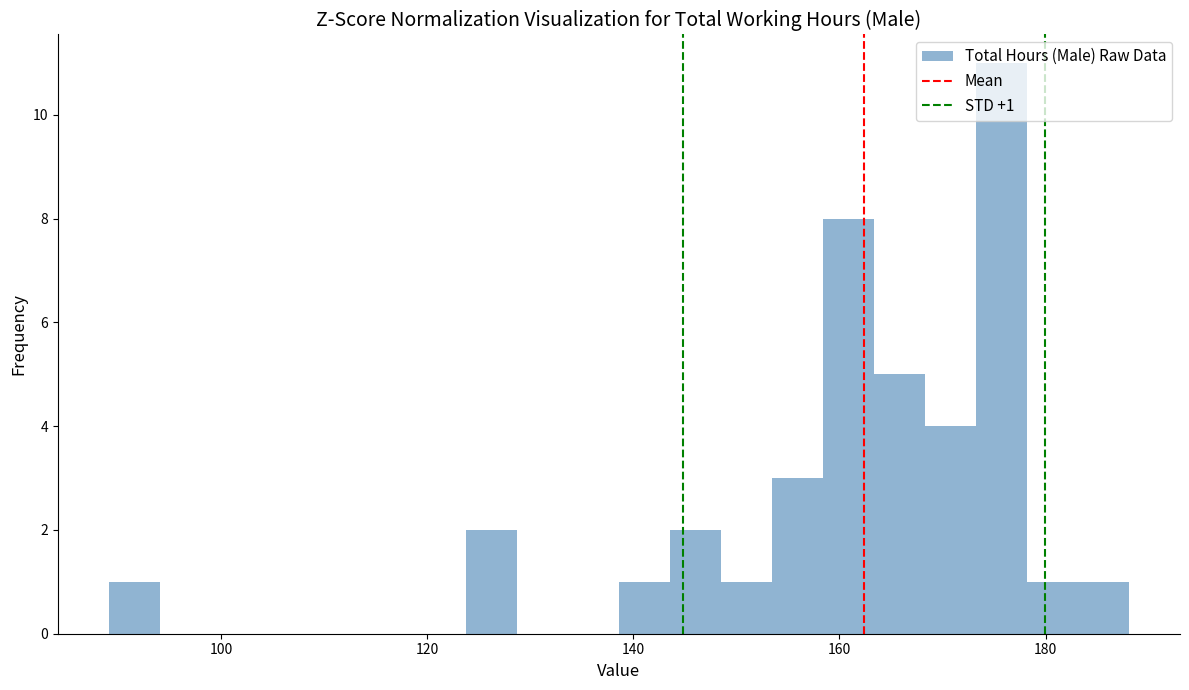

Read against the x-axis, roughly where is the centre of the tallest bar?

176